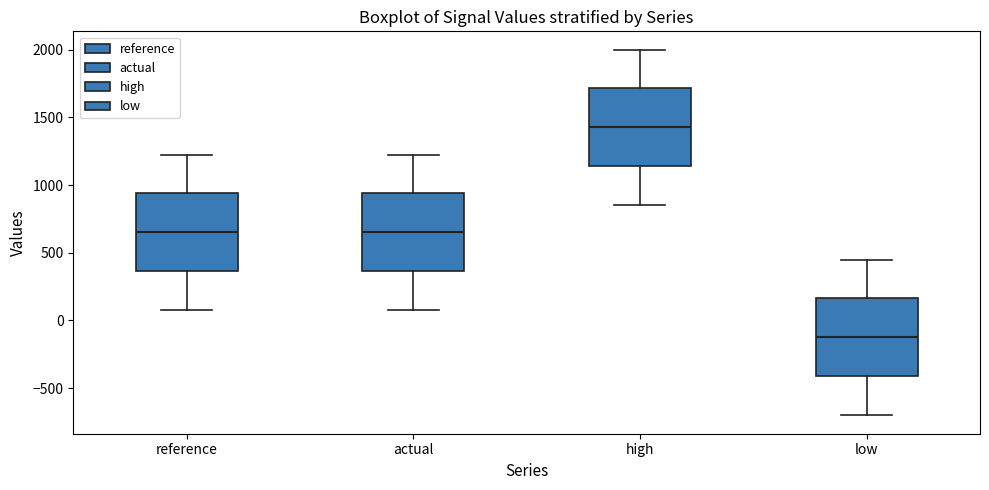

Reading left to right, transcribe this box plot: for each box, give where its median line is, the range the box spans, and where its two whiskers end, as read against the y-axis. The values are not printed on the chart, so give them approximately, as read against the axis.

reference: median 650, box 350 to 950, whiskers 100 to 1250
actual: median 650, box 350 to 950, whiskers 100 to 1250
high: median 1450, box 1150 to 1700, whiskers 850 to 2000
low: median -100, box -400 to 150, whiskers -700 to 450